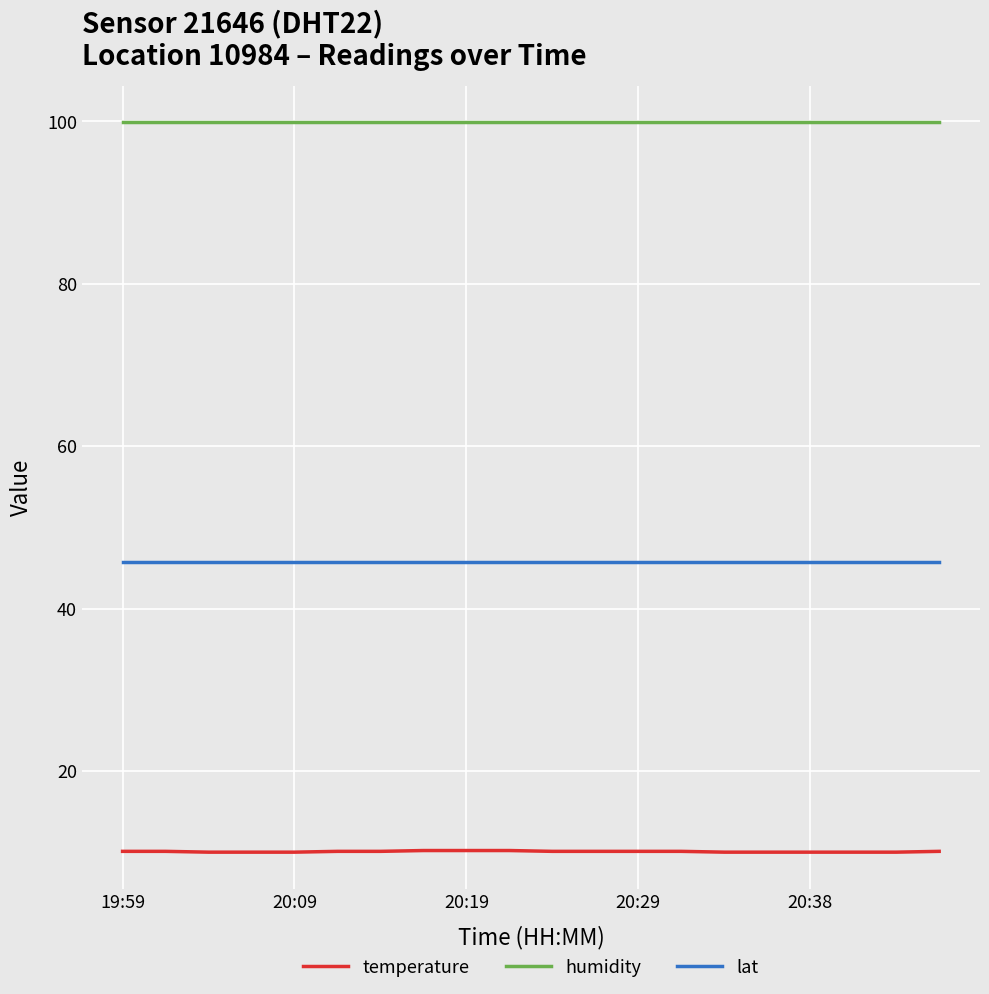

Which series has the widest spread of values?

temperature